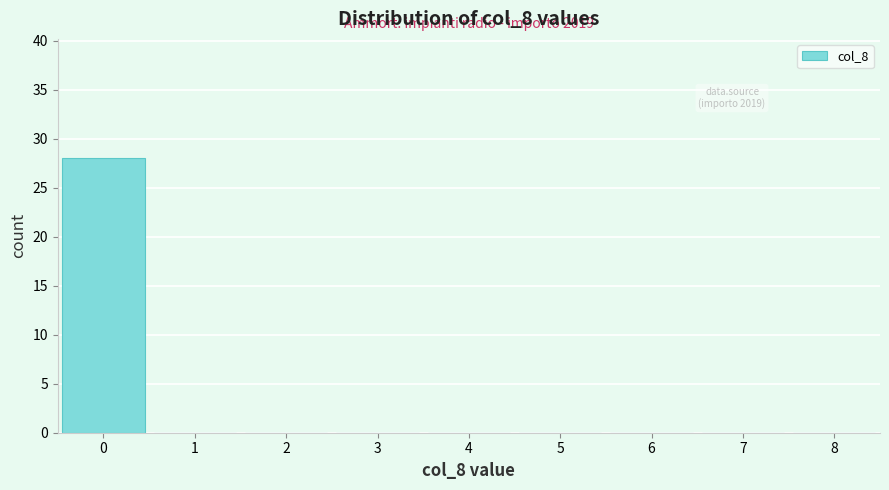

Over which range of the x-axis is the bar tallest?

-0.5 to 0.5